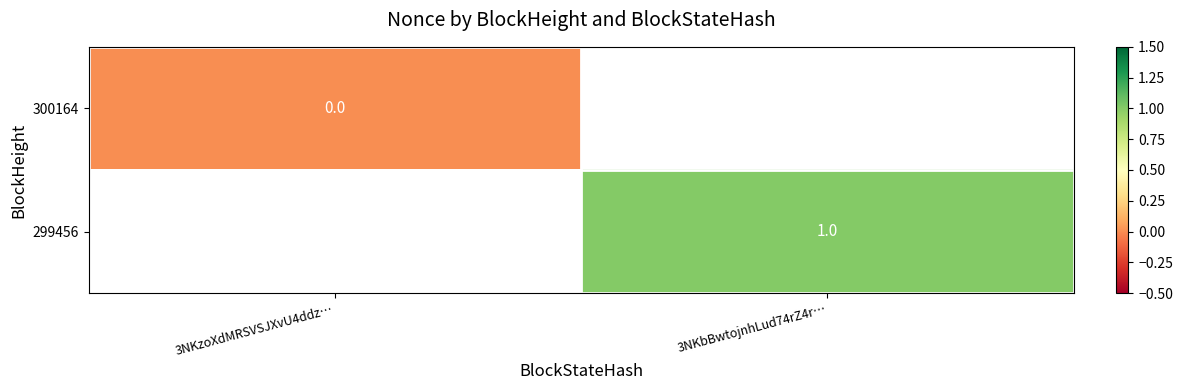

The value of 299456 at 3NKbBwtojnhLud74rZ4r… is 1. True or false?

True